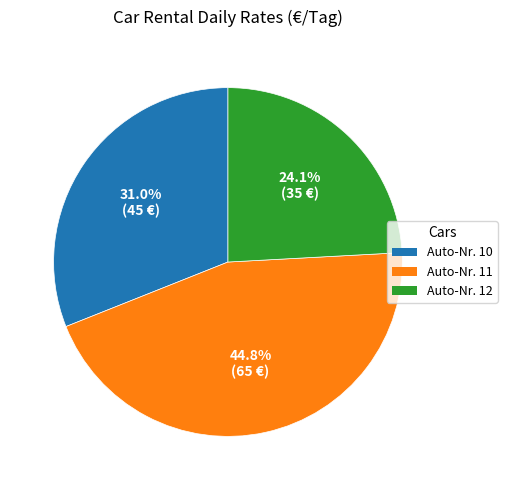

Do Auto-Nr. 10 and Auto-Nr. 12 together represent more than half of the pie?

Yes